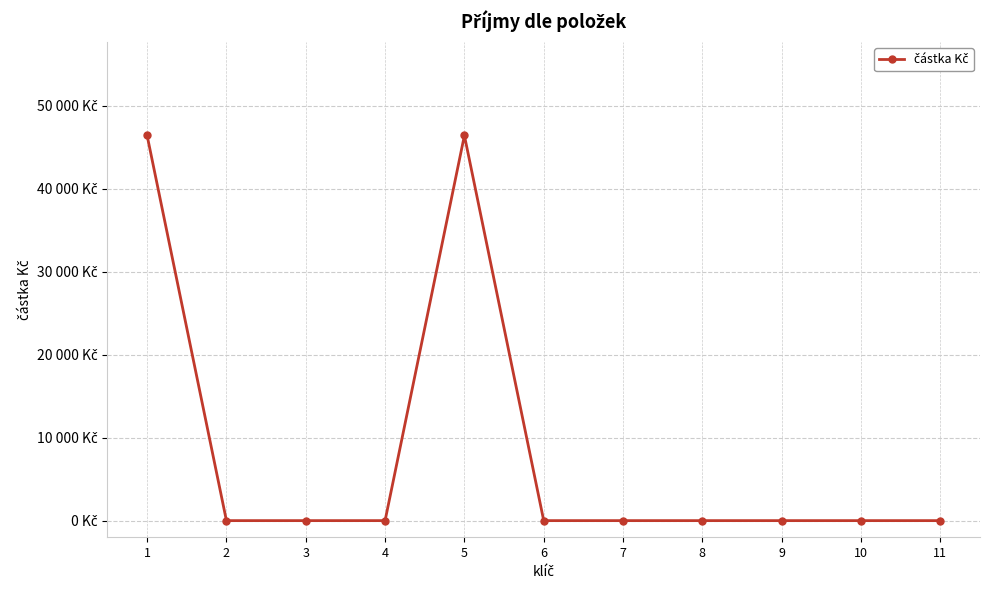

Rank the categories by value from lowest to highest.

2, 3, 4, 6, 7, 8, 9, 10, 11, 1, 5